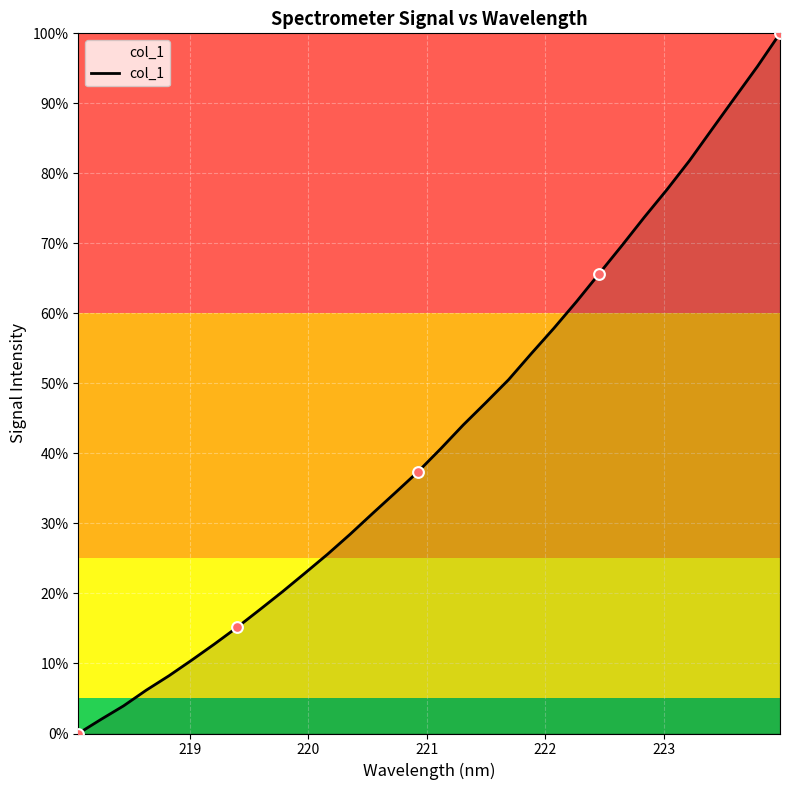

What is the difference between the maximum and minimum values?

100.0